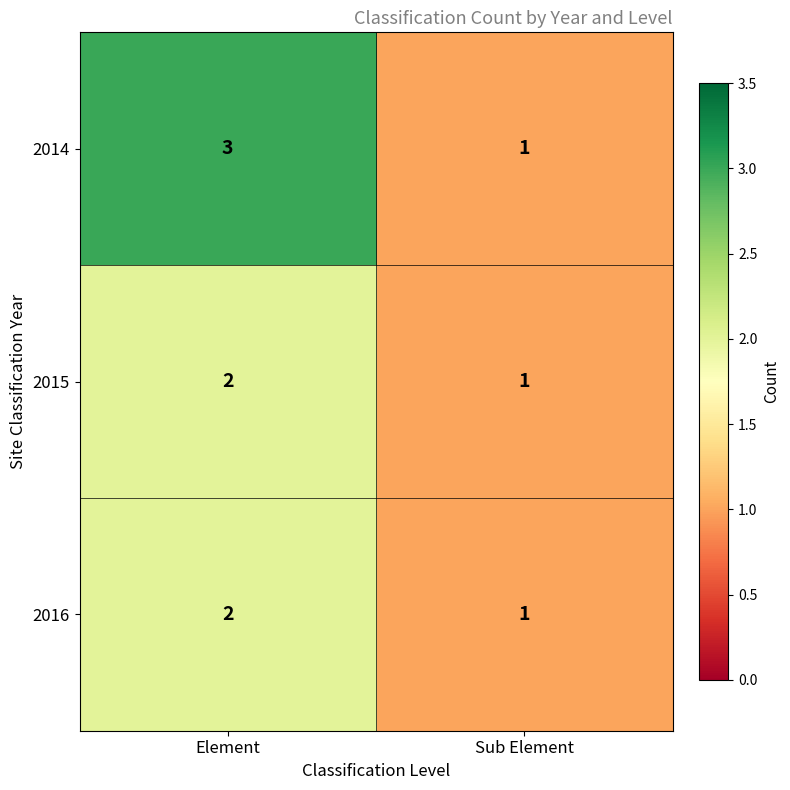

Reading right to left, list all the values displayed in this chart.

2014: 1	3
2015: 1	2
2016: 1	2